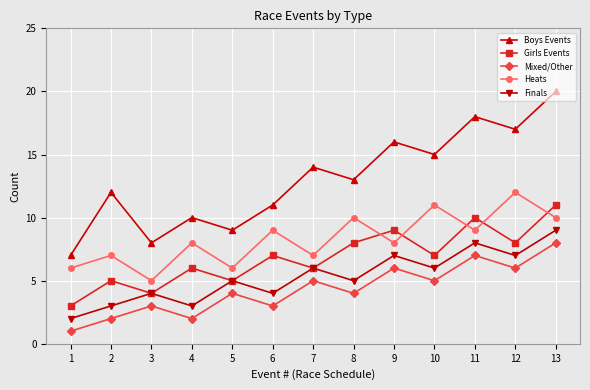

What is the approximate value of Mixed/Other at 6?

3